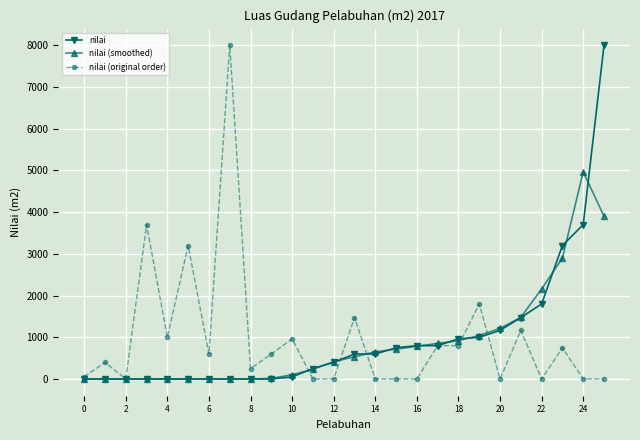

At how many categories does at least one series exceed 300?

22